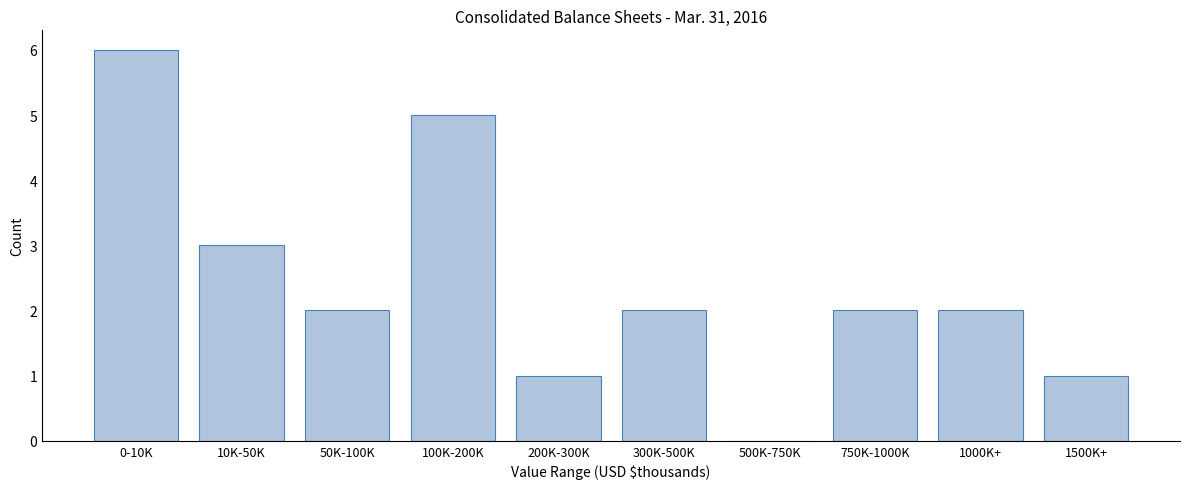

Reading left to right, transcribe all the data shown in this chart.

0-10K=6	10K-50K=3	50K-100K=2	100K-200K=5	200K-300K=1	300K-500K=2	500K-750K=0	750K-1000K=2	1000K+=2	1500K+=1